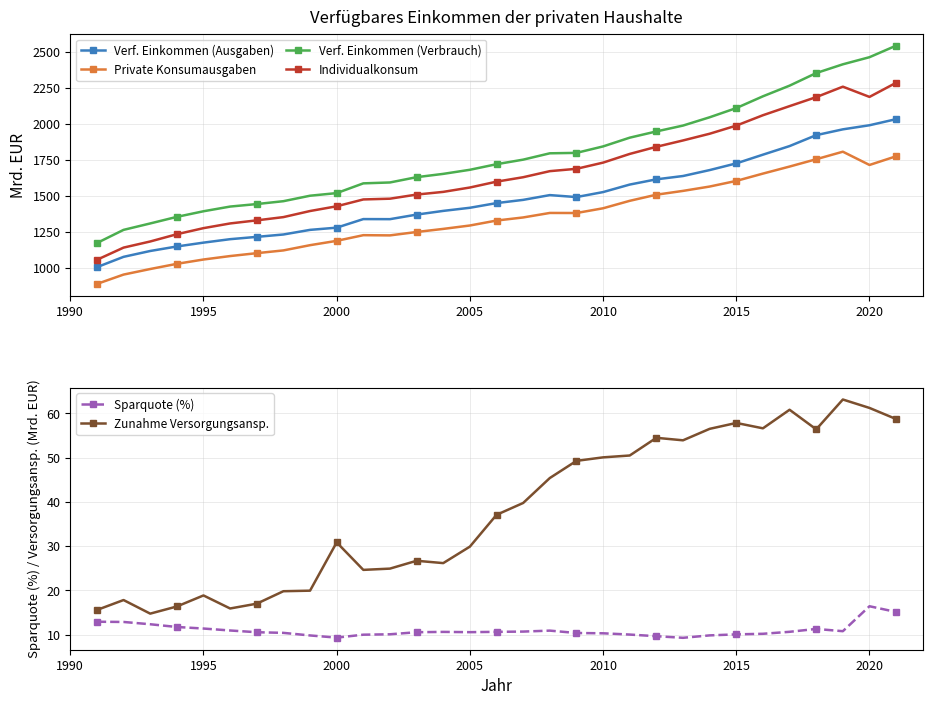

True or false: Verf. Einkommen (Ausgaben) and Private Konsumausgaben intersect in this chart.

False